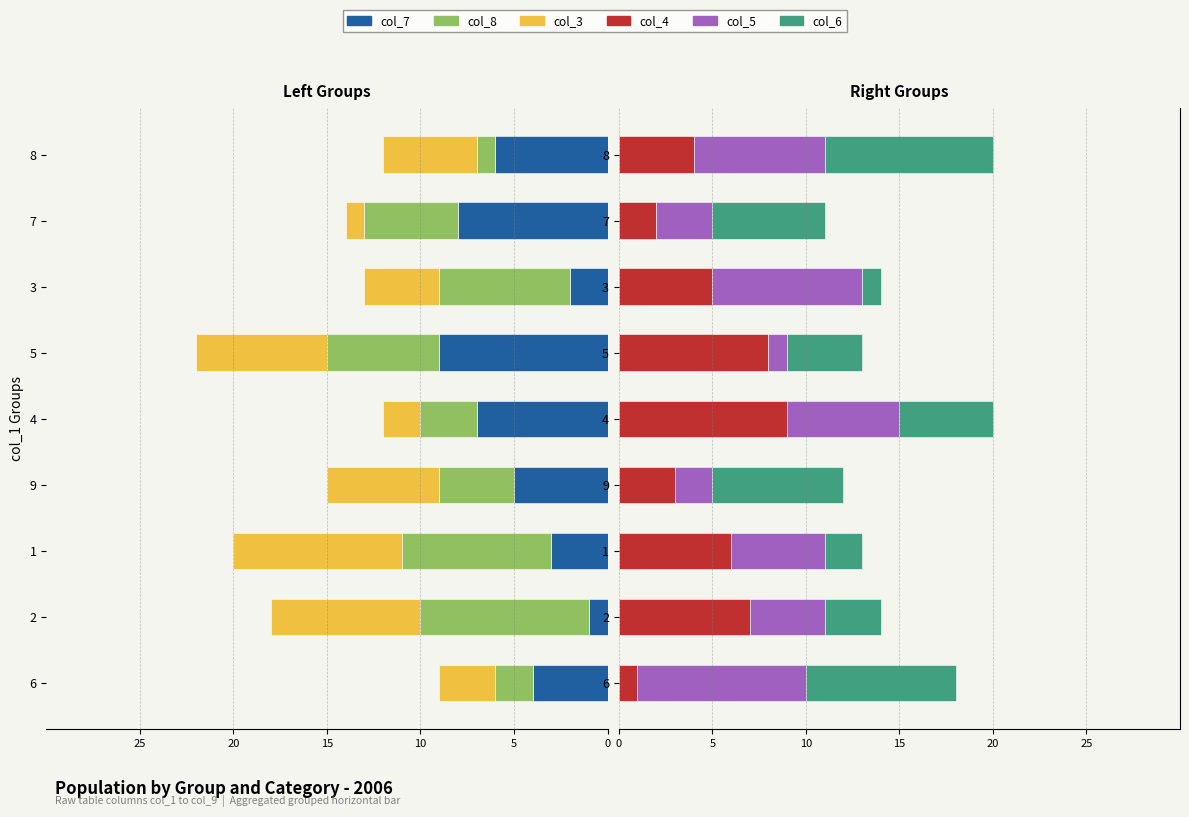

The col_4 series shows 2 at 7. True or false?

True